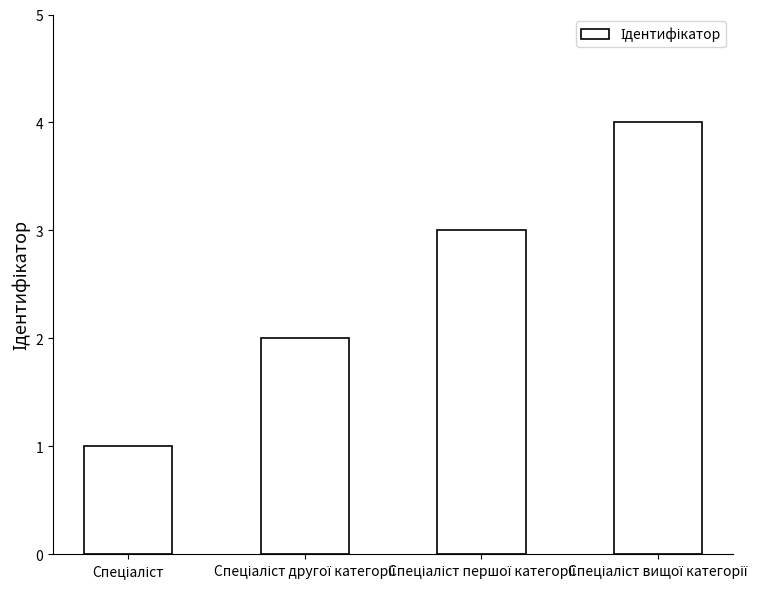

What is the sum of all values?

10